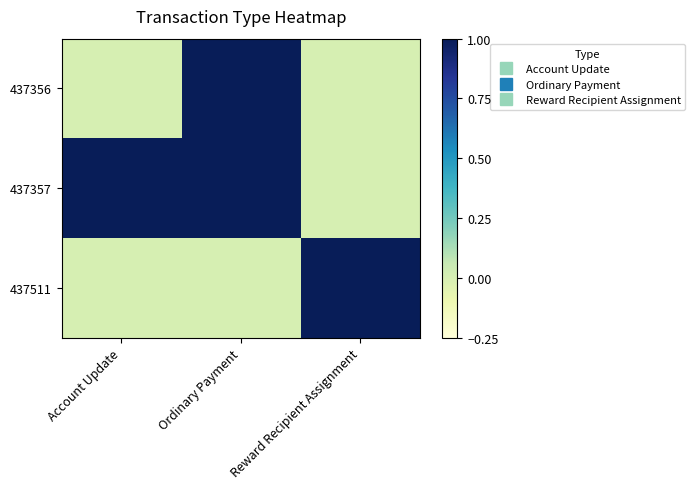

How many data points does each series have?

3